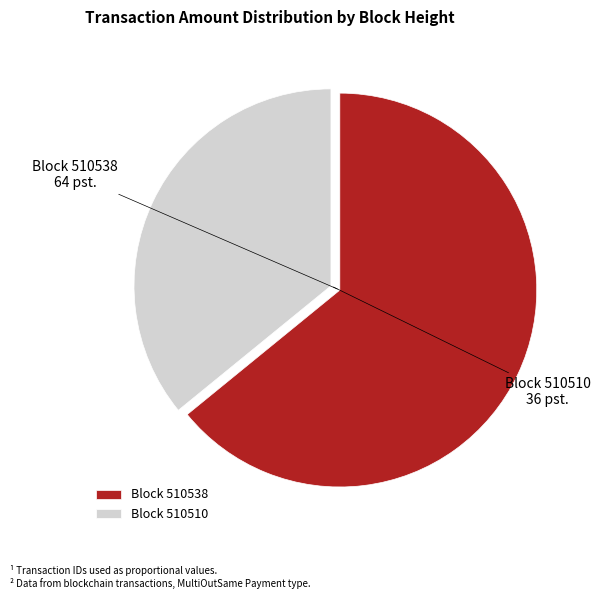

Which has a higher value, Block 510510 or Block 510538?

Block 510538